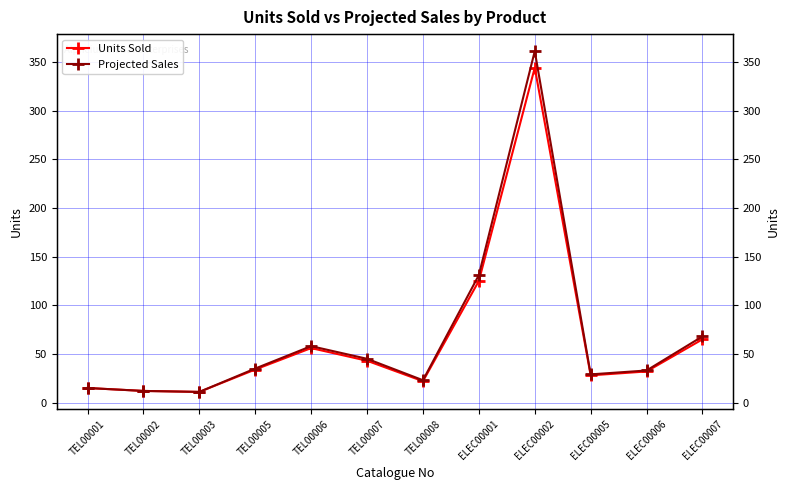

Rank the series by their maximum value, from lowest to highest.

Units Sold, Projected Sales